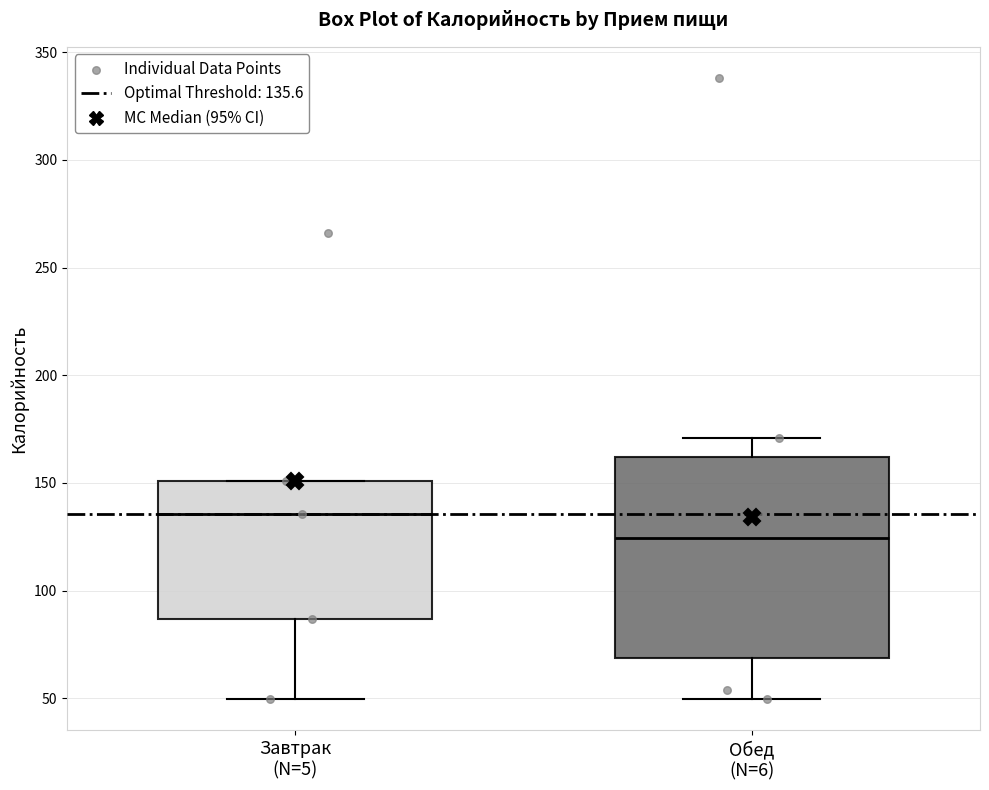

Reading left to right, read every box against the y-axis: the position of its median line, the range the box covers, and the ends of its whiskers. The values are not printed on the chart, so give them approximately, as read against the axis.

Завтрак (N=5): median 135, box 85 to 150, whiskers 50 to 150
Обед (N=6): median 125, box 70 to 160, whiskers 50 to 170